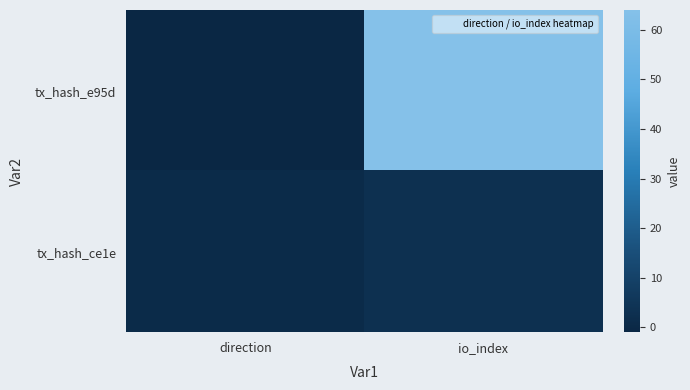

What is the spread (max minus min) of values at io_index?

61